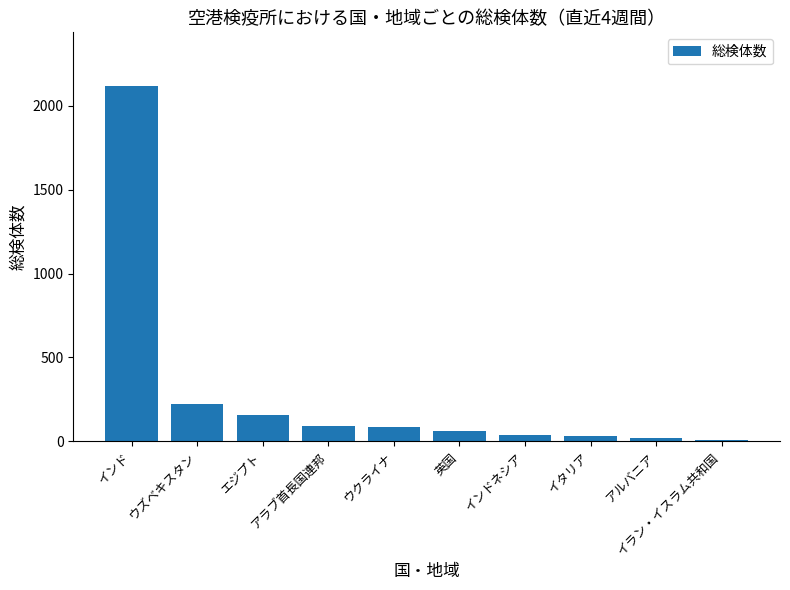

What is the sum of the values at 英国 and イラン・イスラム共和国?

71